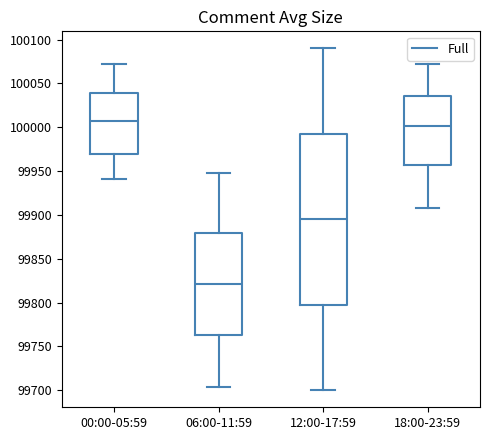

Reading left to right, transcribe this box plot: for each box, give where its median line is, the range the box spans, and where its two whiskers end, as read against the y-axis. The values are not printed on the chart, so give them approximately, as read against the axis.

00:00-05:59: median 100010, box 99970 to 100040, whiskers 99940 to 100070
06:00-11:59: median 99820, box 99765 to 99880, whiskers 99705 to 99950
12:00-17:59: median 99895, box 99800 to 99995, whiskers 99700 to 100090
18:00-23:59: median 100000, box 99955 to 100035, whiskers 99910 to 100070